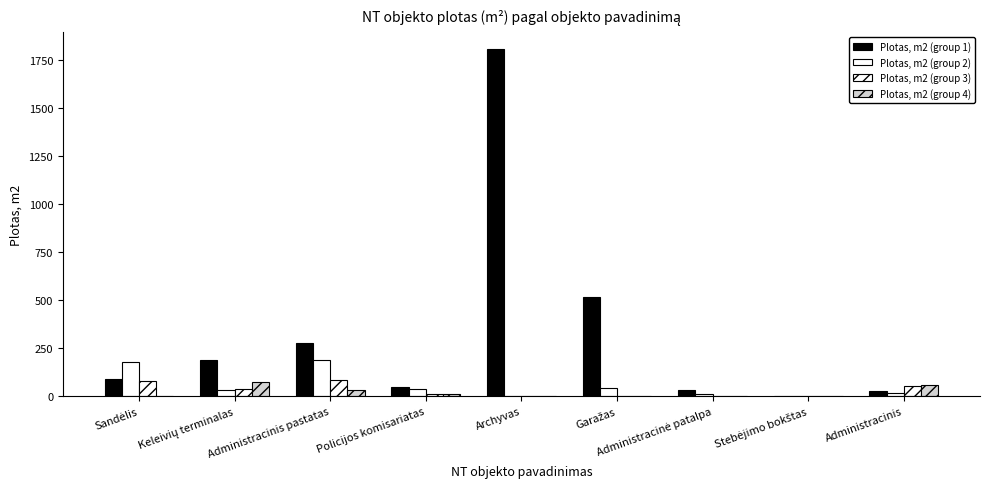

Reading right to left, extract all data points from this chart.

Plotas, m2 (group 1): Administracinis=26.7	Stebėjimo bokštas=2.4	Administracinė patalpa=34.2	Garažas=520.2	Archyvas=1807.3	Policijos komisariatas=49.3	Administracinis pastatas=278.2	Keleivių terminalas=189.0	Sandėlis=90.0
Plotas, m2 (group 2): Administracinis=17.8	Stebėjimo bokštas=2.3	Administracinė patalpa=14.2	Garažas=42.8	Archyvas=0.0	Policijos komisariatas=37.6	Administracinis pastatas=191.4	Keleivių terminalas=32.4	Sandėlis=177.0
Plotas, m2 (group 3): Administracinis=54.2	Stebėjimo bokštas=0.0	Administracinė patalpa=0.0	Garažas=0.0	Archyvas=0.0	Policijos komisariatas=14.1	Administracinis pastatas=84.9	Keleivių terminalas=40.3	Sandėlis=81.5
Plotas, m2 (group 4): Administracinis=58.9	Stebėjimo bokštas=0.0	Administracinė patalpa=0.0	Garažas=0.0	Archyvas=0.0	Policijos komisariatas=15.4	Administracinis pastatas=34.9	Keleivių terminalas=74.3	Sandėlis=0.0